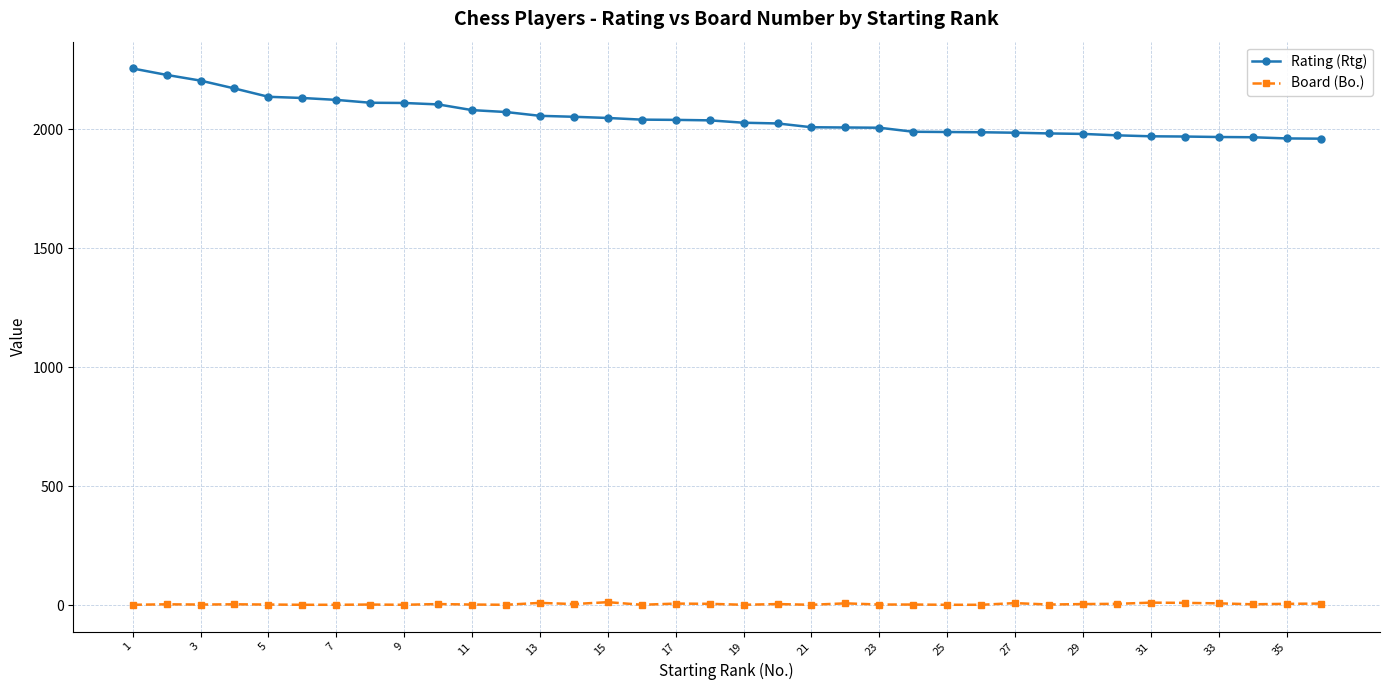

What are all the series names shown in the legend?

Rating (Rtg), Board (Bo.)